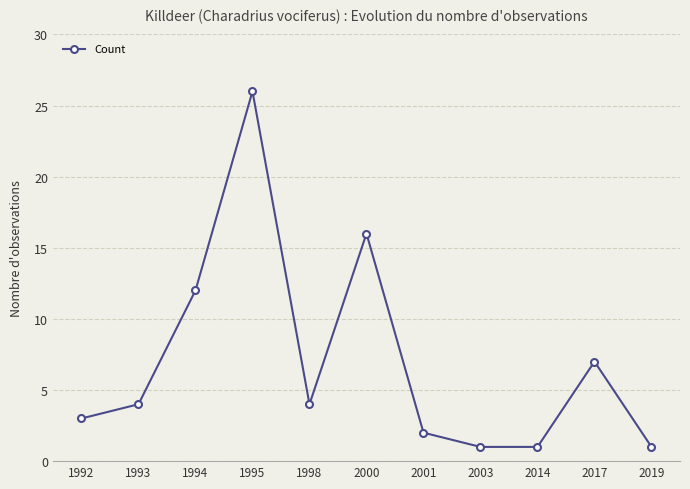

Approximately how many times larger is the value at 1993 compared to 2003?

4.0